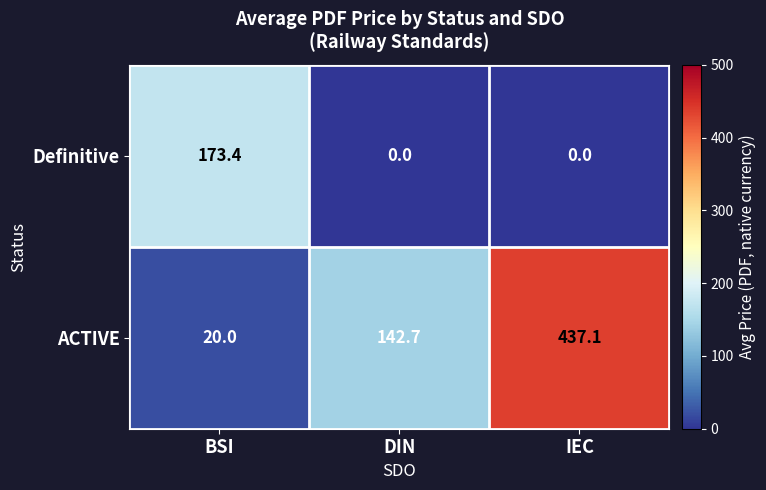

The ACTIVE series shows 717.8 at IEC. True or false?

False